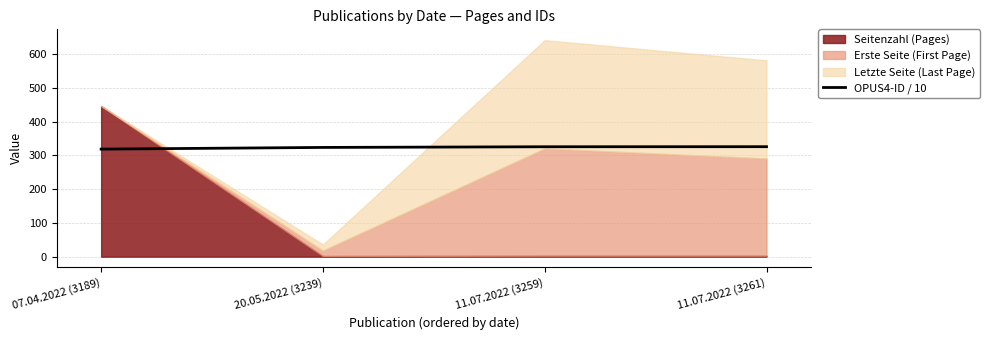

True or false: there are more than 0 points higher than both neighbors.

False